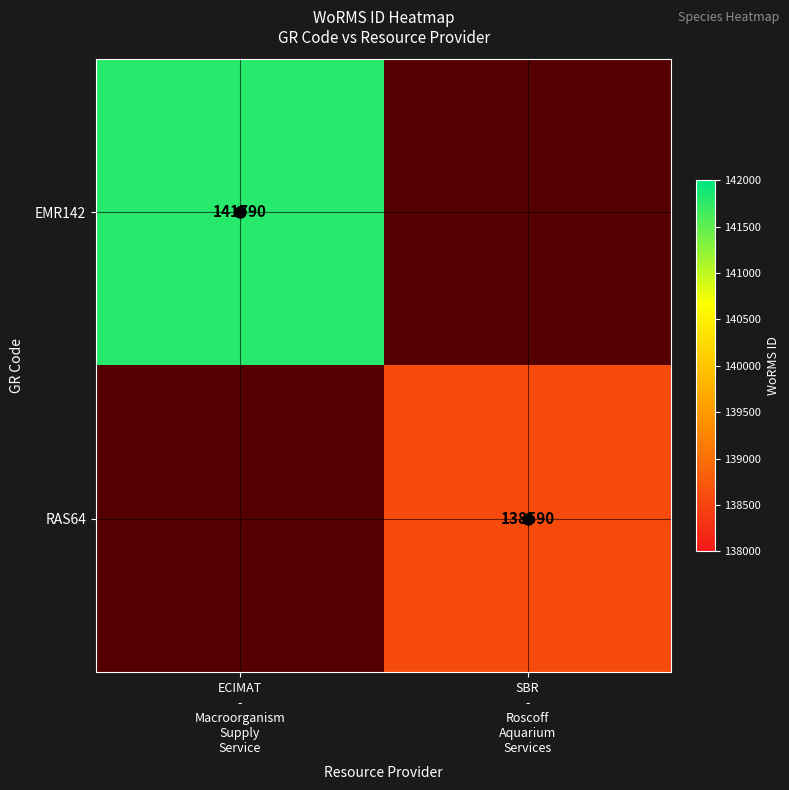

What is the maximum value for EMR142?

141790.0